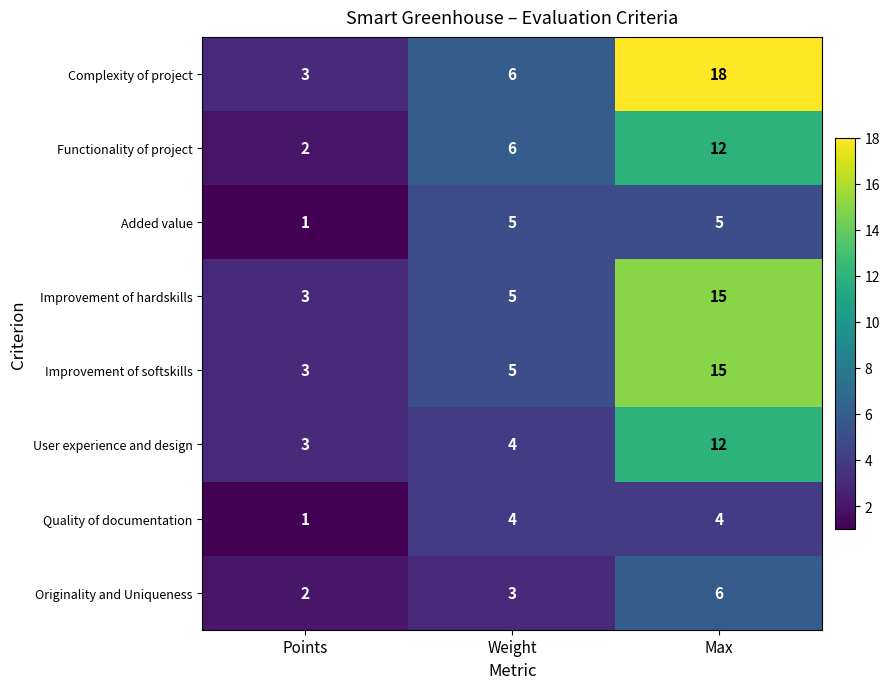

Count the Improvement of hardskills values in the range 3 to 15.

3